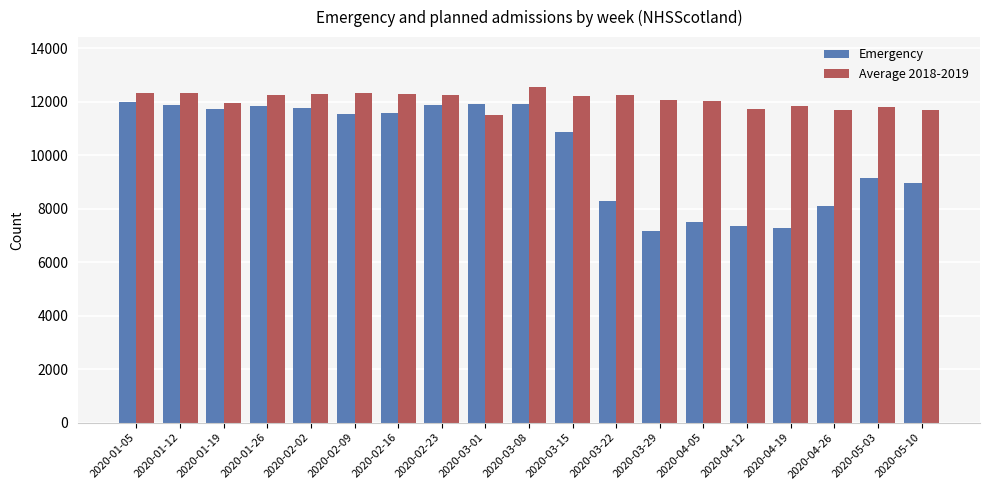

What is the label of the 3rd bar from the left?

2020-01-19